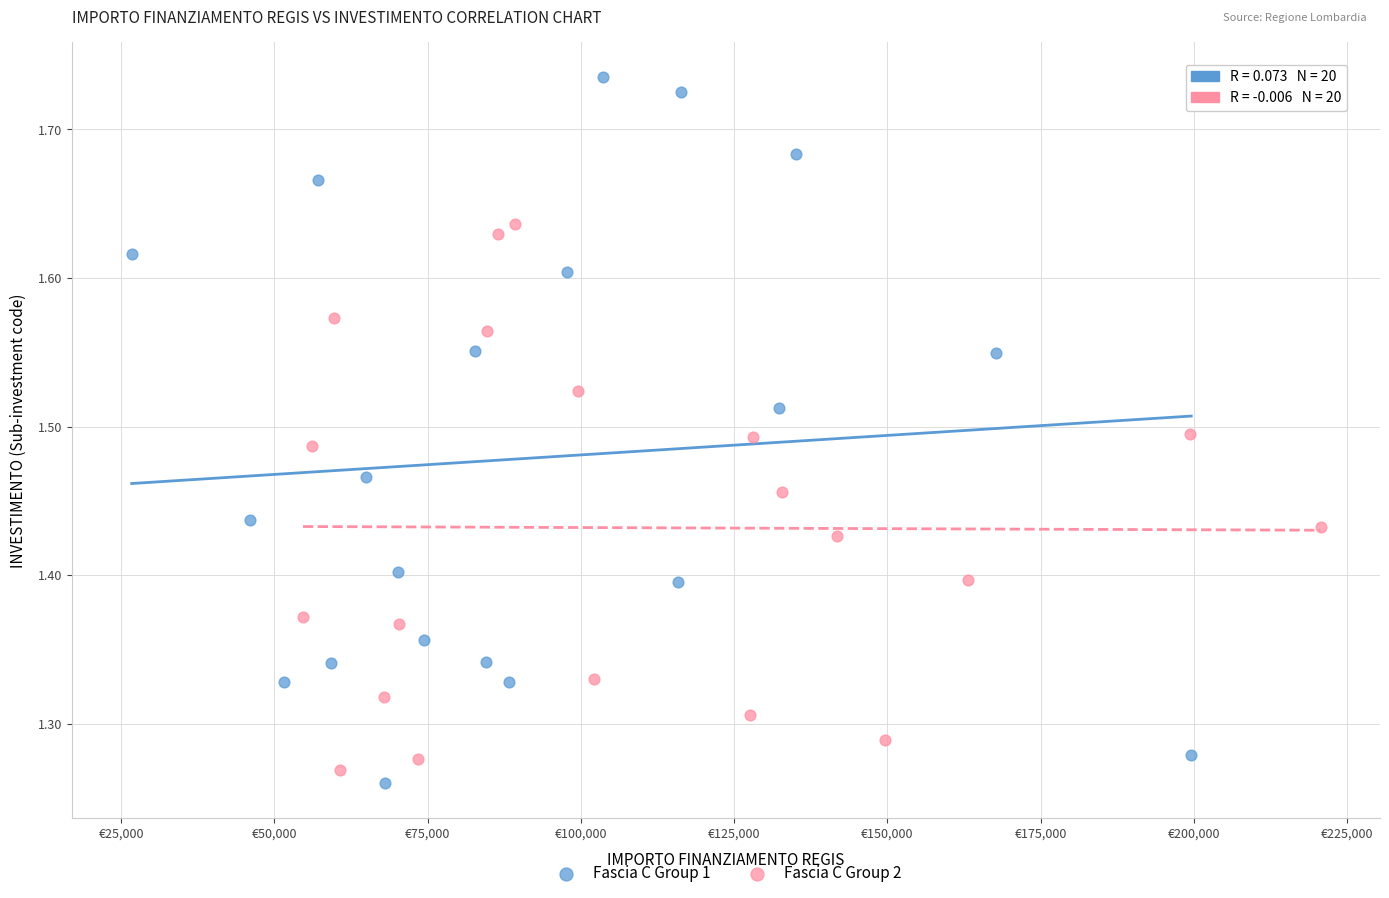

Which series reaches the maximum Y coordinate?

Fascia C Group 1